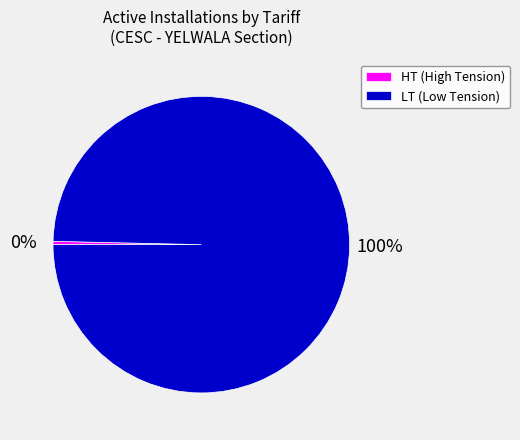

True or false: LT (Low Tension) accounts for 100% of the total.

True